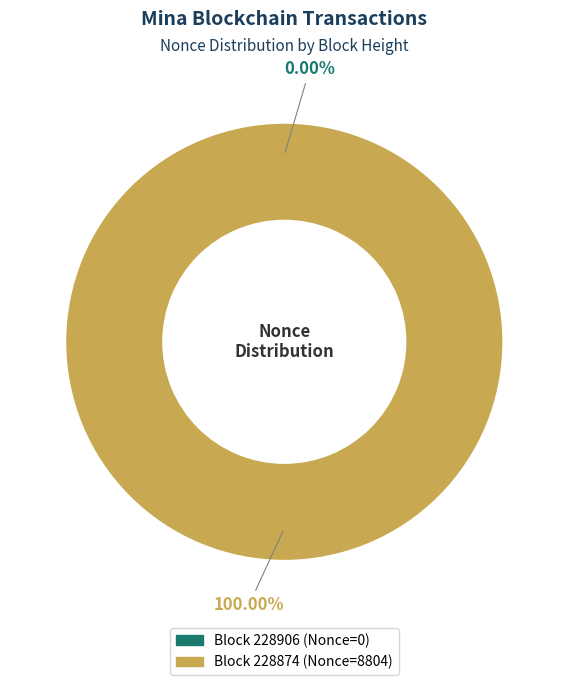

How much of the chart is everything except 228906?

100.0%